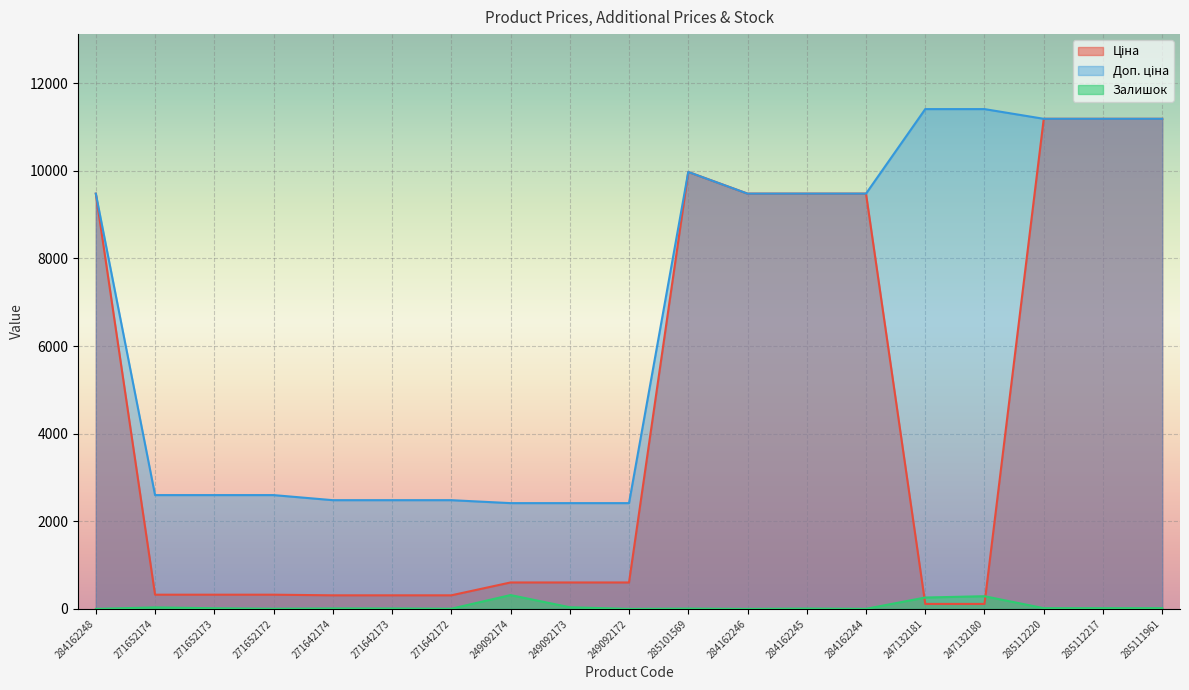

True or false: Ціна and Доп. ціна intersect in this chart.

False